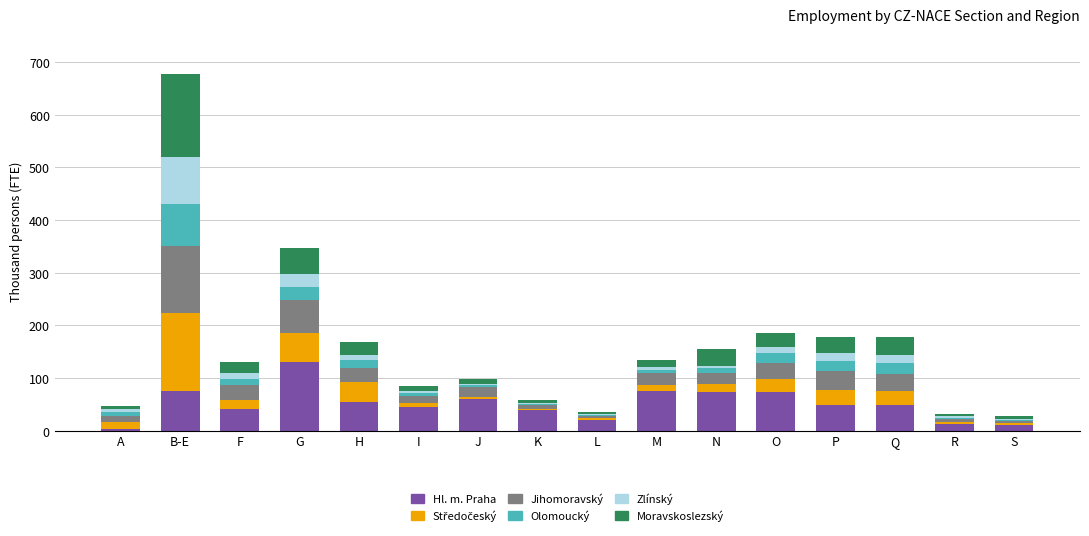

Which category has the highest value in the Hl. m. Praha series?

G